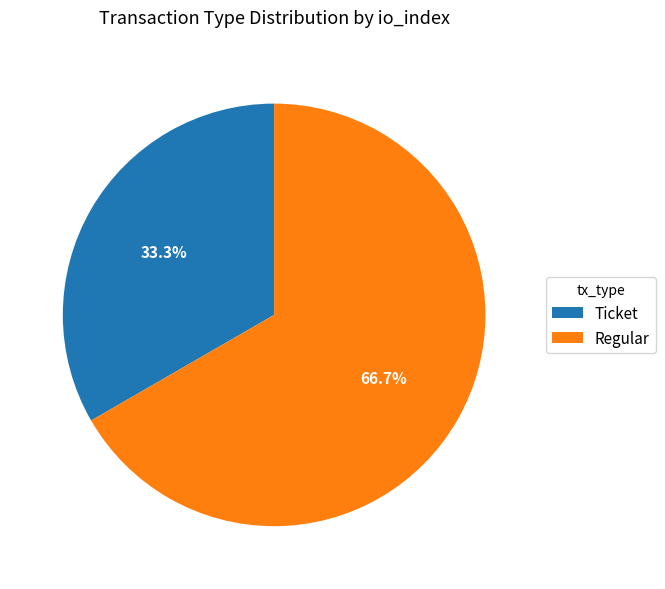

How many slices are in this pie chart?

2